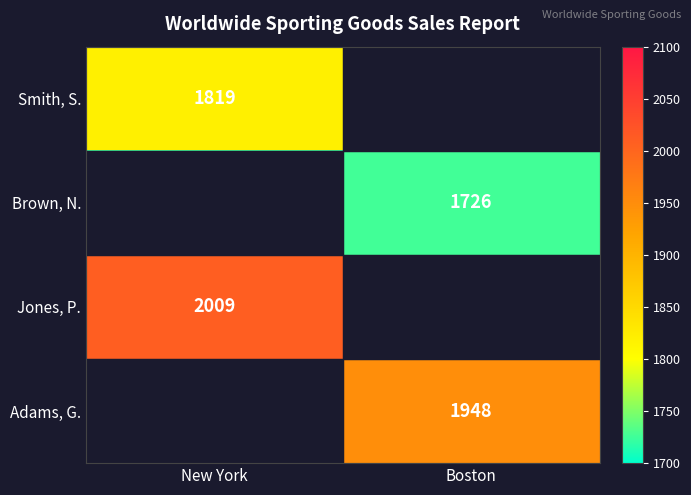

At which category is the sum across all series the highest?

New York